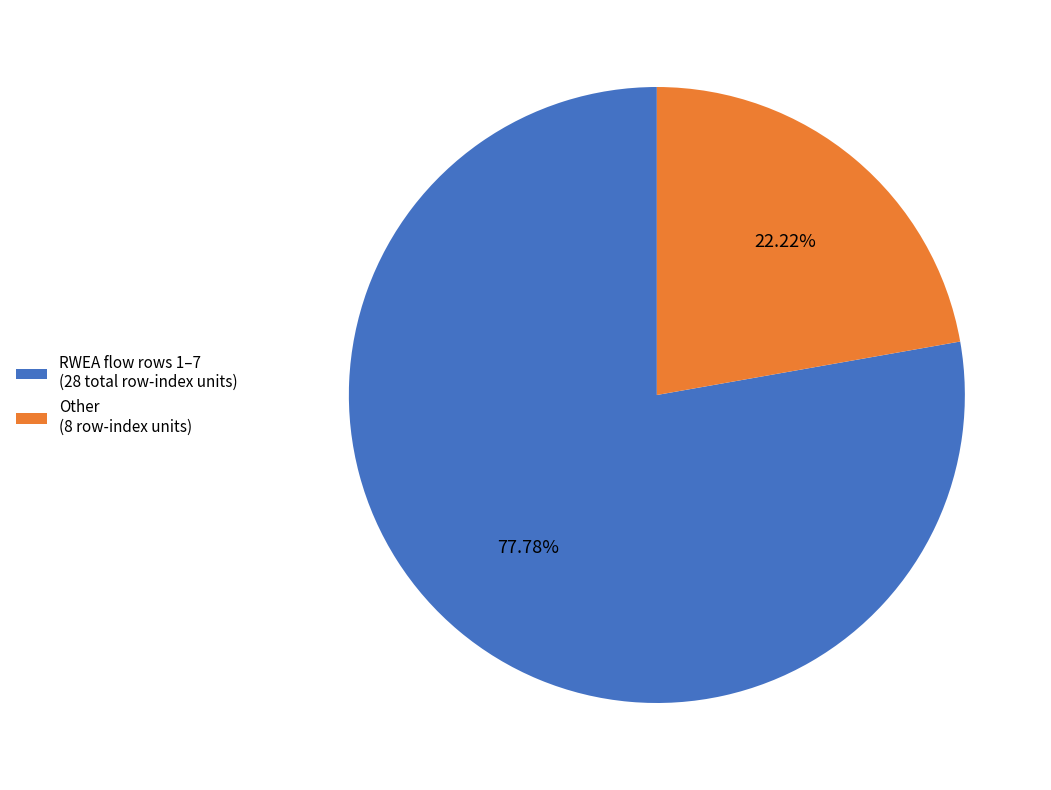

What is the smallest slice in the pie chart?

Other (8 row-index units)